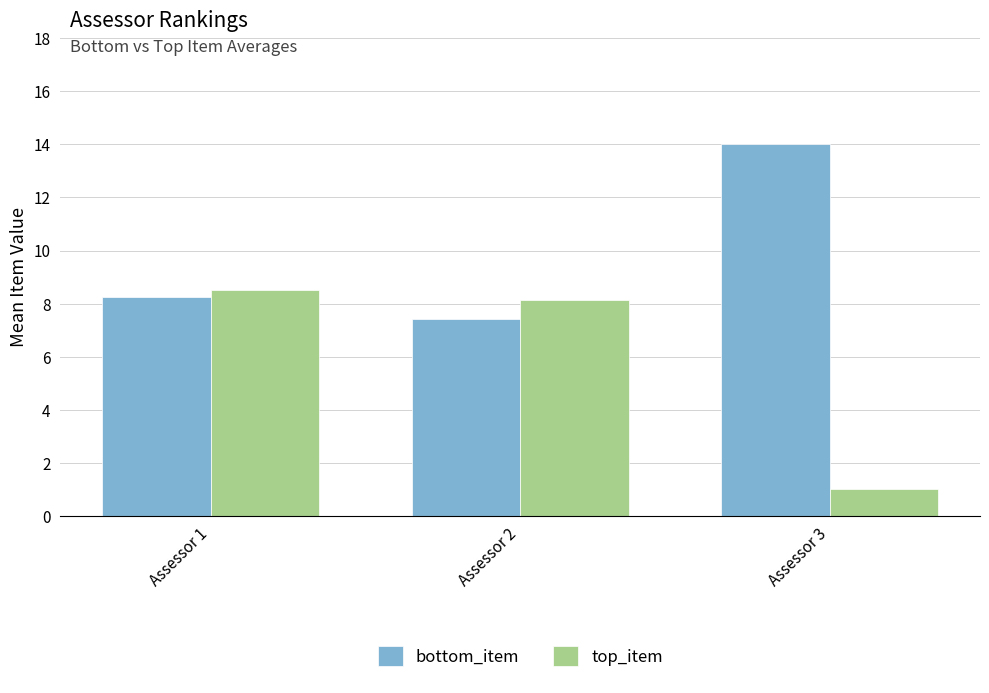

Reading left to right, transcribe all the data shown in this chart.

bottom_item: 8.2	7.4	14.0
top_item: 8.5	8.1	1.0